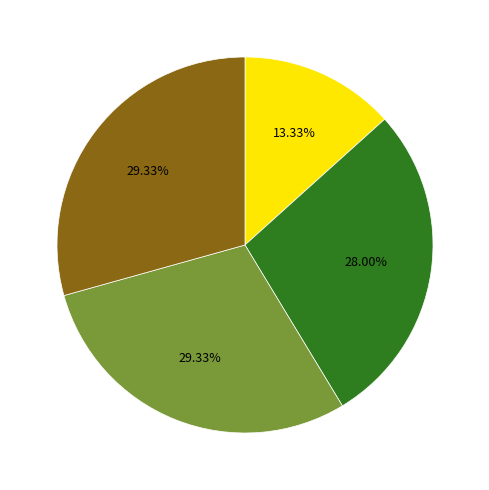

To the nearest percent, what is the difference between the largest and smallest slice percentages?

16%